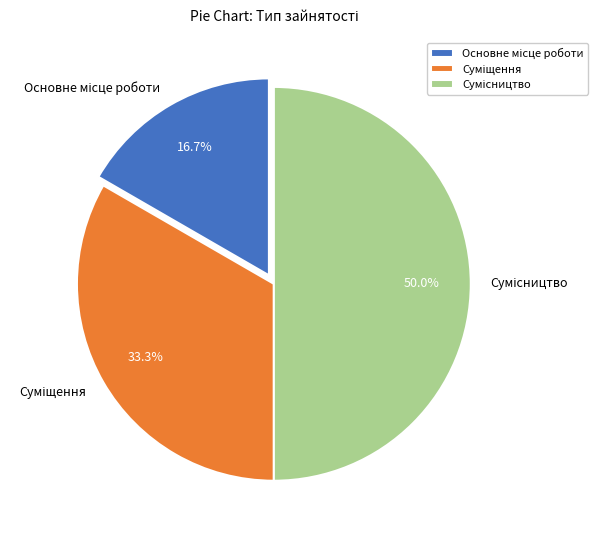

To the nearest percent, what is the difference between the Основне місце роботи and Сумісництво slice percentages?

33%